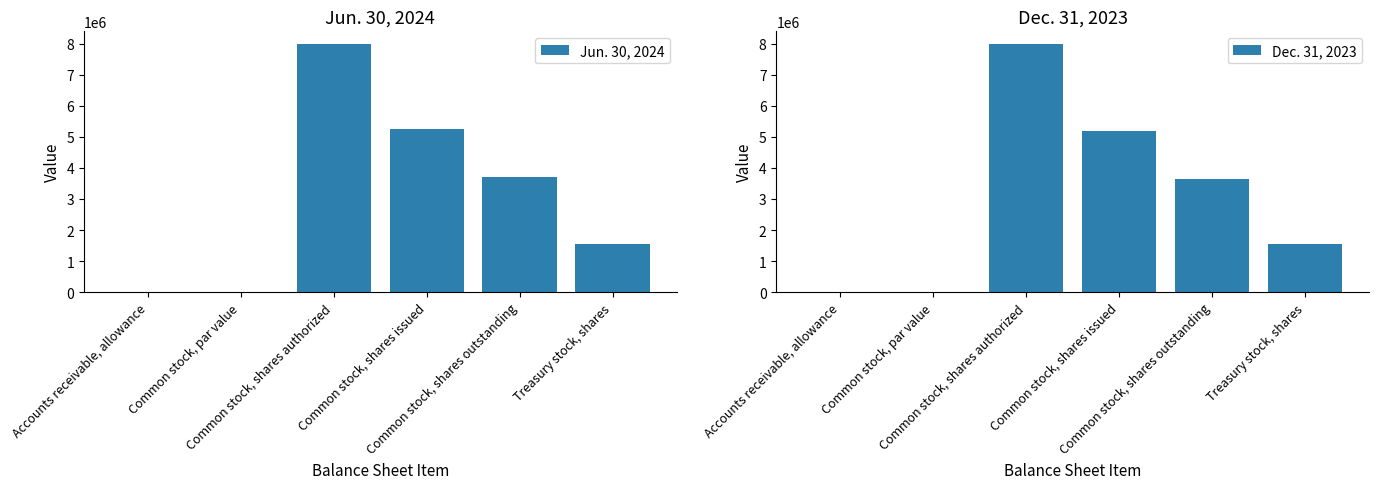

Which category has the lowest value across all series?

Common stock, par value